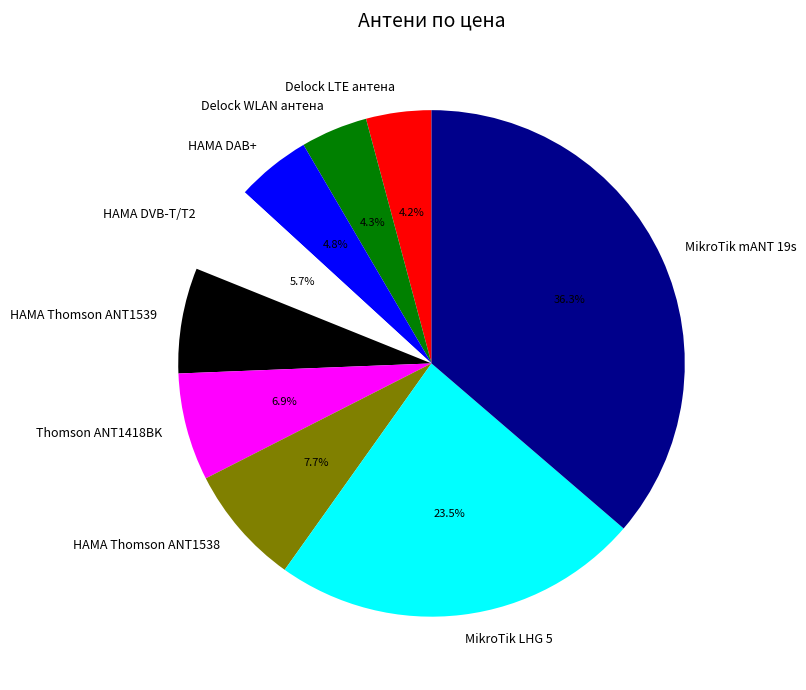

How many segments does this pie chart have?

9